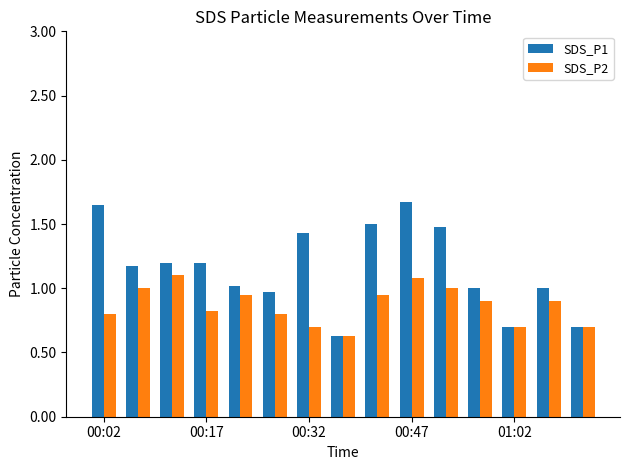

Which series has the largest total across all categories?

SDS_P1